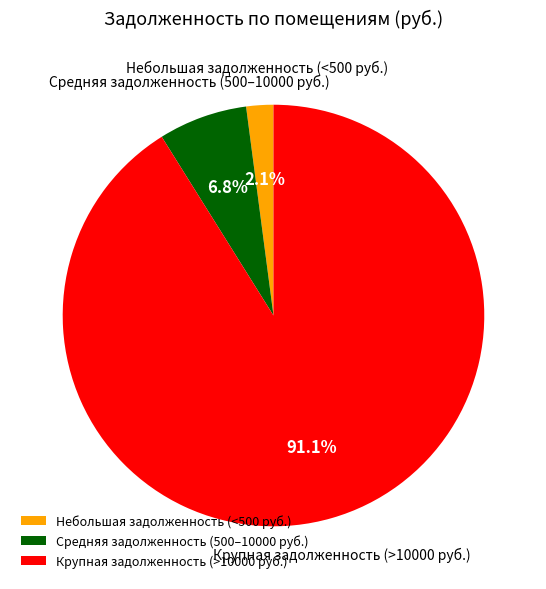

Is there any slice that represents more than half of the pie?

Yes